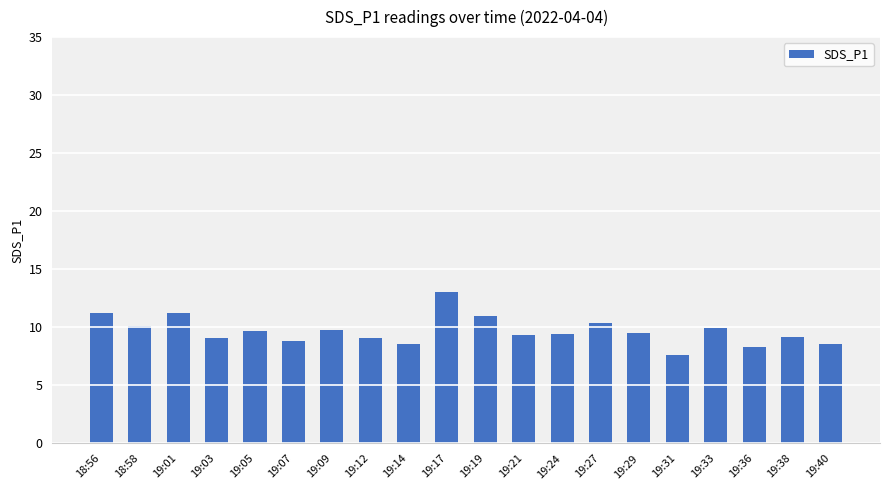

What is the label of the 5th bar from the left?

19:05